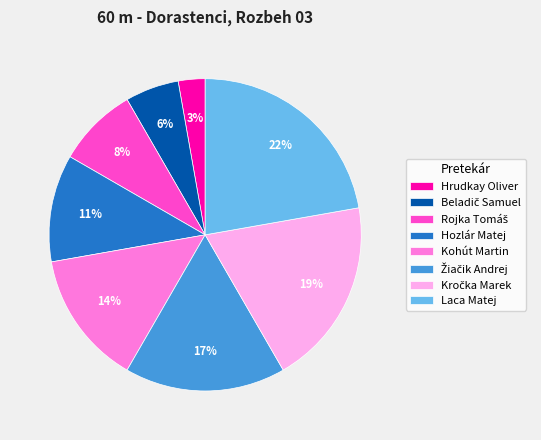

To the nearest percent, what is the average slice percentage?

12%